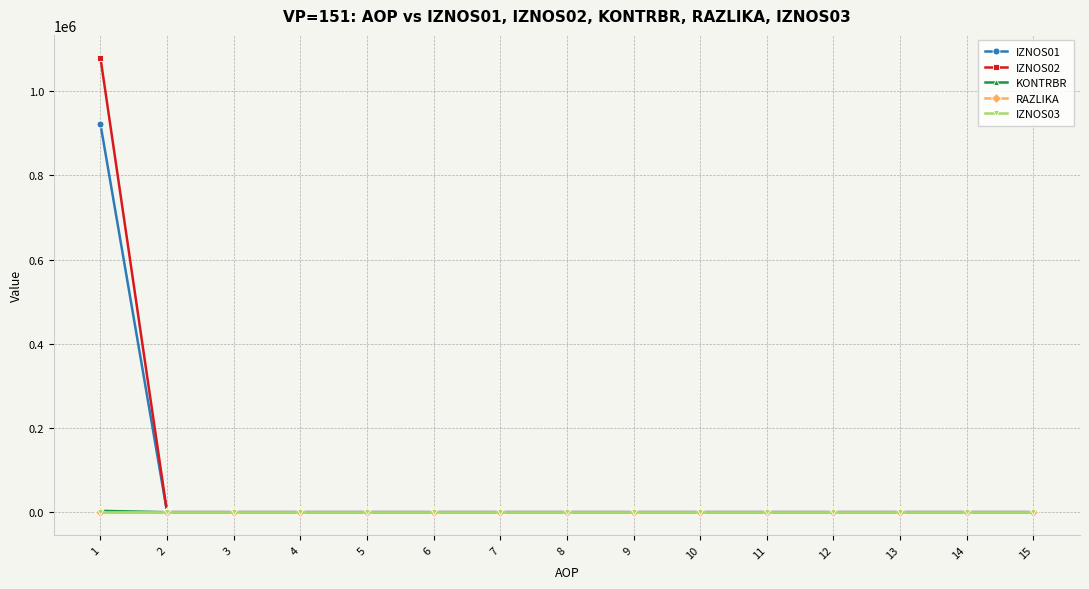

Reading right to left, list all the values displayed in this chart.

IZNOS01: 15=0.0	14=0.0	13=0.0	12=0.0	11=0.0	10=0.0	9=0.0	8=0.0	7=0.0	6=0.0	5=0.0	4=0.0	3=0.0	2=0.0	1=922317.0
IZNOS02: 15=0.0	14=0.0	13=0.0	12=0.0	11=0.0	10=0.0	9=0.0	8=0.0	7=0.0	6=0.0	5=0.0	4=0.0	3=0.0	2=0.0	1=1079662.0
KONTRBR: 15=0.0	14=0.0	13=0.0	12=0.0	11=0.0	10=0.0	9=0.0	8=0.0	7=0.0	6=0.0	5=0.0	4=0.0	3=0.0	2=0.0	1=3081.6
RAZLIKA: 15=0.0	14=0.0	13=0.0	12=0.0	11=0.0	10=0.0	9=0.0	8=0.0	7=0.0	6=0.0	5=0.0	4=0.0	3=0.0	2=0.0	1=0.0
IZNOS03: 15=0.0	14=0.0	13=0.0	12=0.0	11=0.0	10=0.0	9=0.0	8=0.0	7=0.0	6=0.0	5=0.0	4=0.0	3=0.0	2=0.0	1=0.0